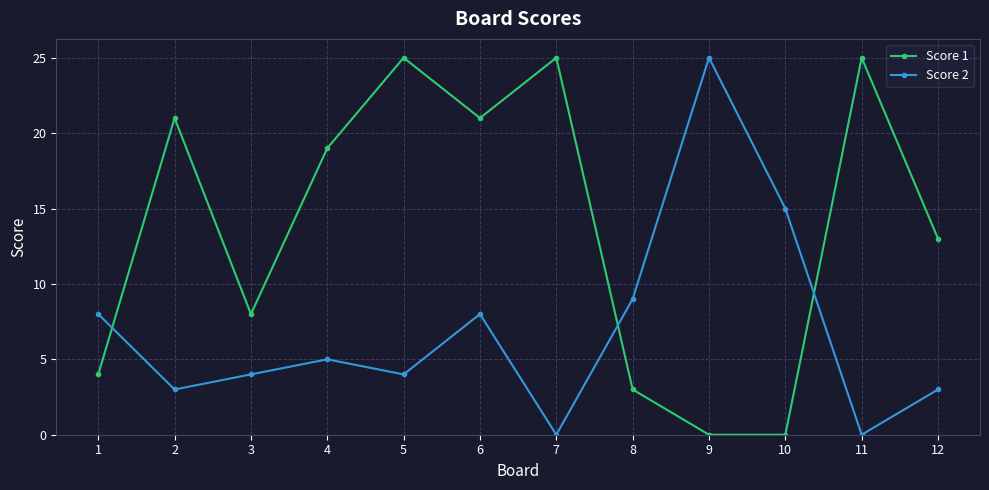

Between 4 and 5, which series saw the biggest shift?

Score 1